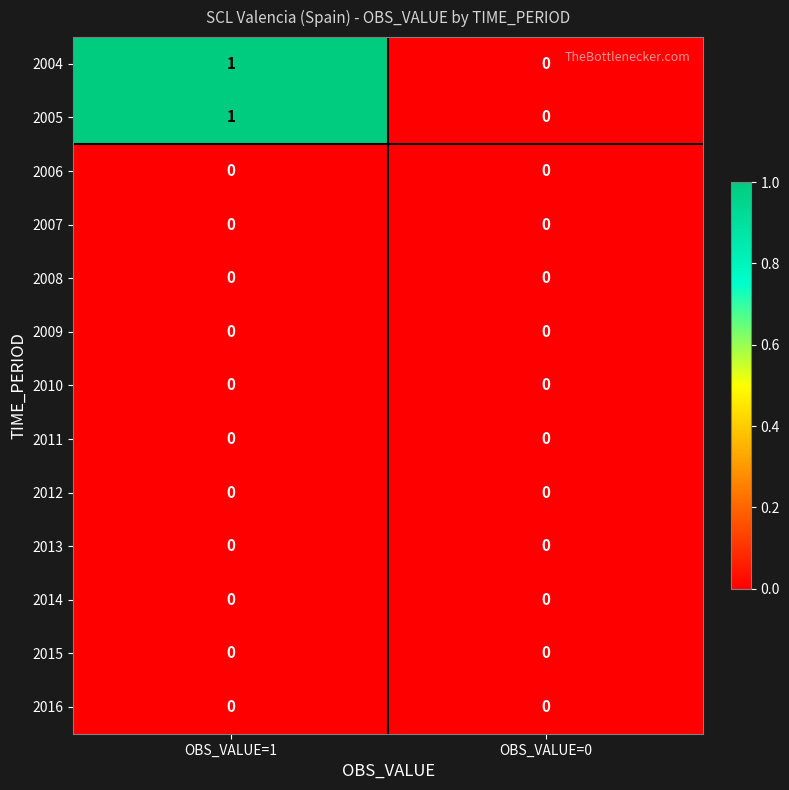

True or false: 2011 has a value of 0 at OBS_VALUE=1.

True